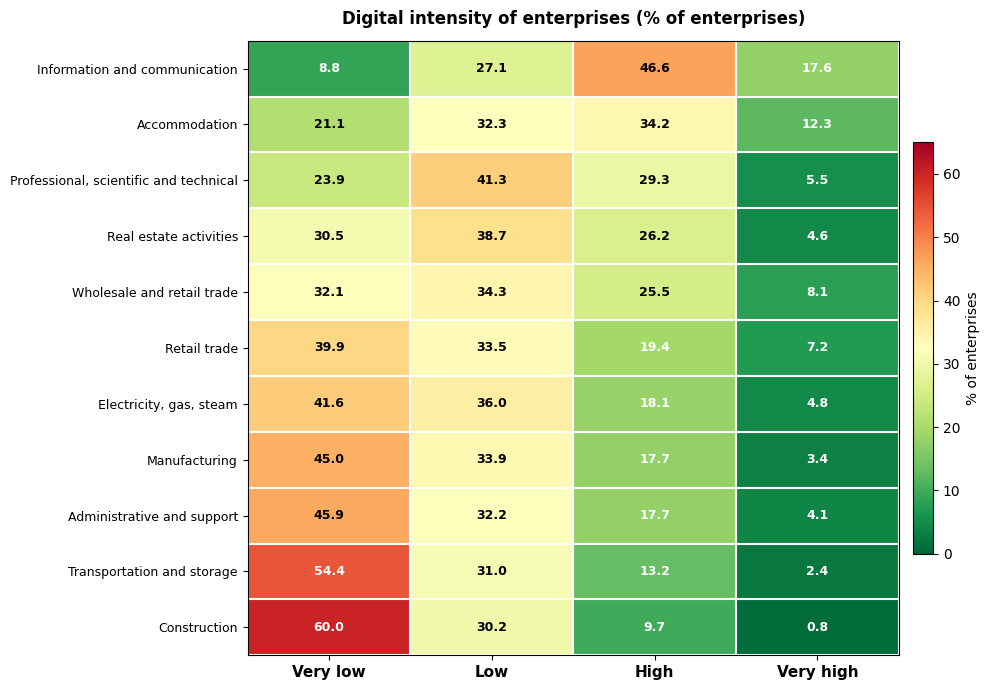

Which series has the largest total across all categories?

Transportation and storage